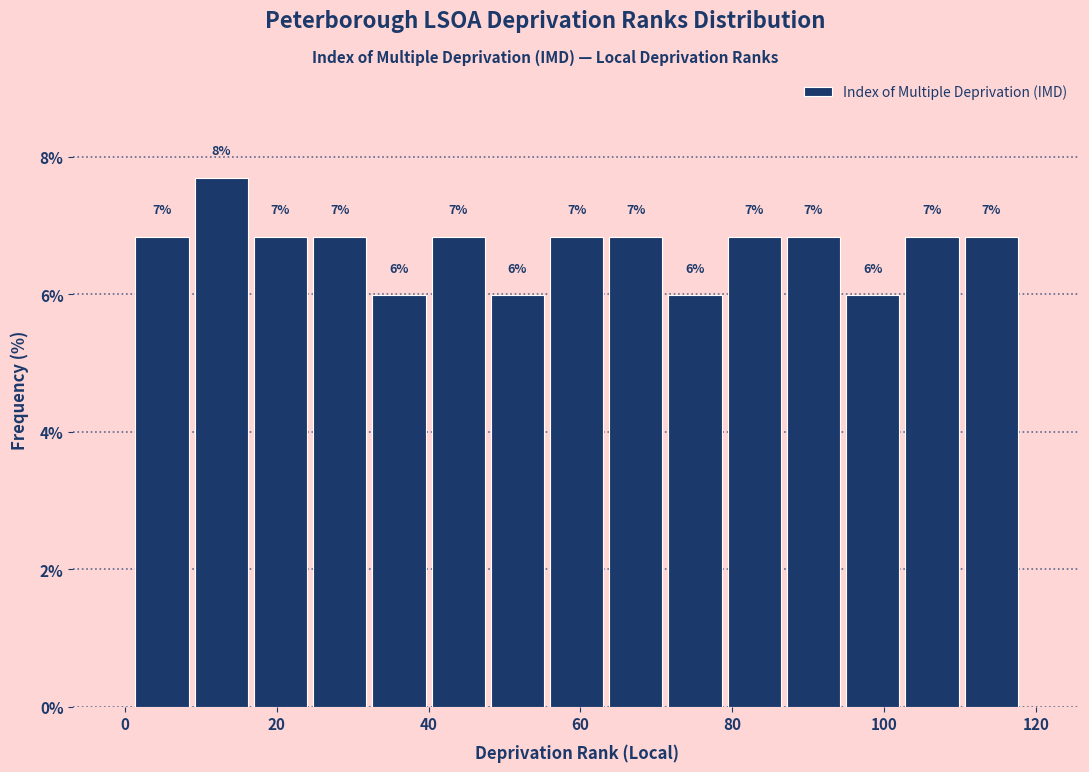

Read against the x-axis, roughly where is the centre of the tallest bar?

12